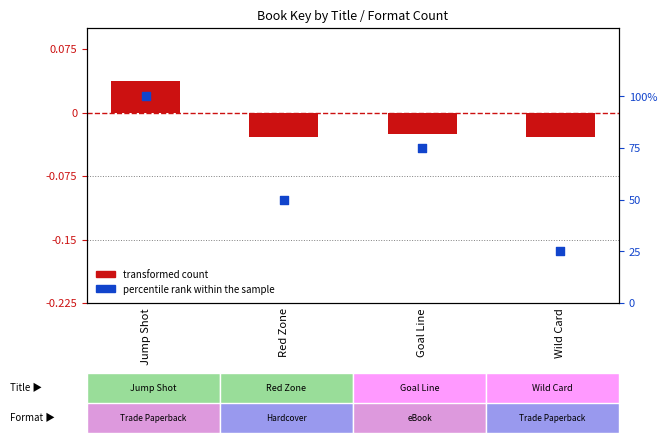

Which series reaches the maximum Y coordinate?

percentile rank within the sample